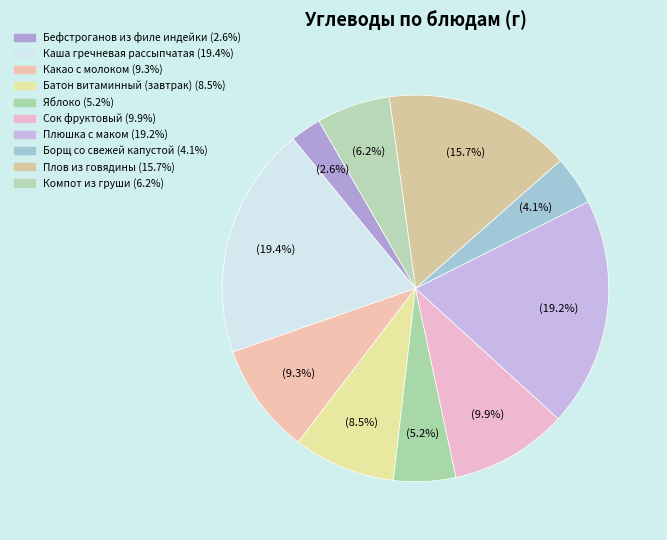

How many segments does this pie chart have?

10